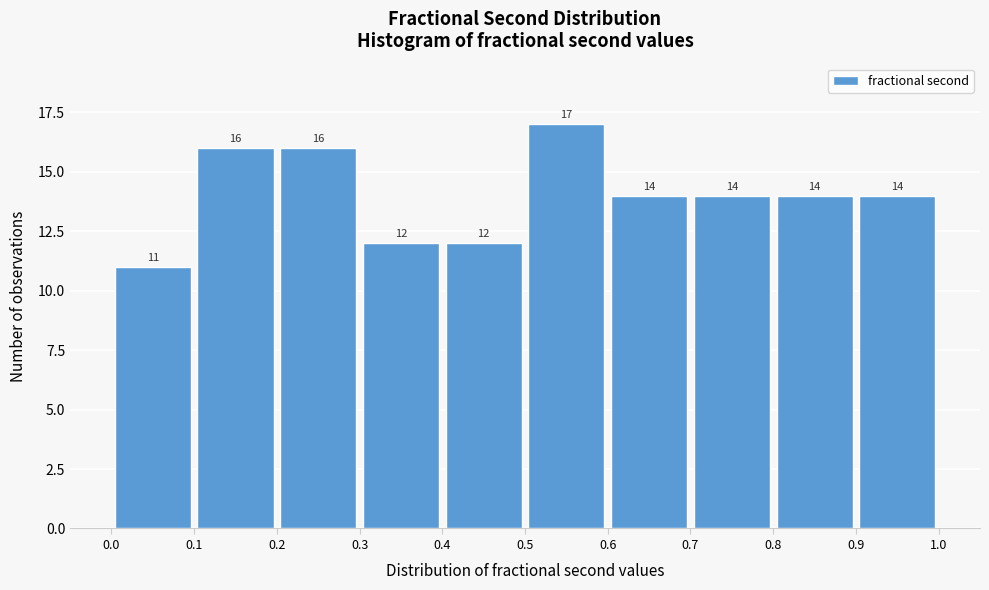

How tall is the bar that spans 0.5 to 0.6 on the x-axis?

17